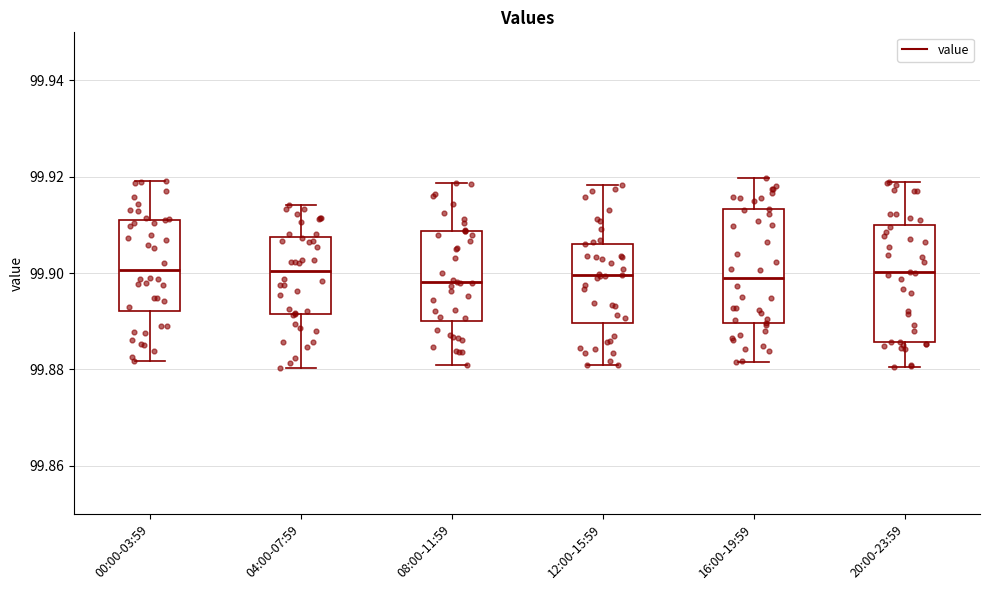

Reading left to right, transcribe this box plot: for each box, give where its median line is, the range the box spans, and where its two whiskers end, as read against the y-axis. The values are not printed on the chart, so give them approximately, as read against the axis.

00:00-03:59: median 99.900, box 99.892 to 99.912, whiskers 99.882 to 99.920
04:00-07:59: median 99.900, box 99.892 to 99.908, whiskers 99.880 to 99.914
08:00-11:59: median 99.898, box 99.890 to 99.908, whiskers 99.880 to 99.918
12:00-15:59: median 99.900, box 99.890 to 99.906, whiskers 99.880 to 99.918
16:00-19:59: median 99.900, box 99.890 to 99.914, whiskers 99.882 to 99.920
20:00-23:59: median 99.900, box 99.886 to 99.910, whiskers 99.880 to 99.918